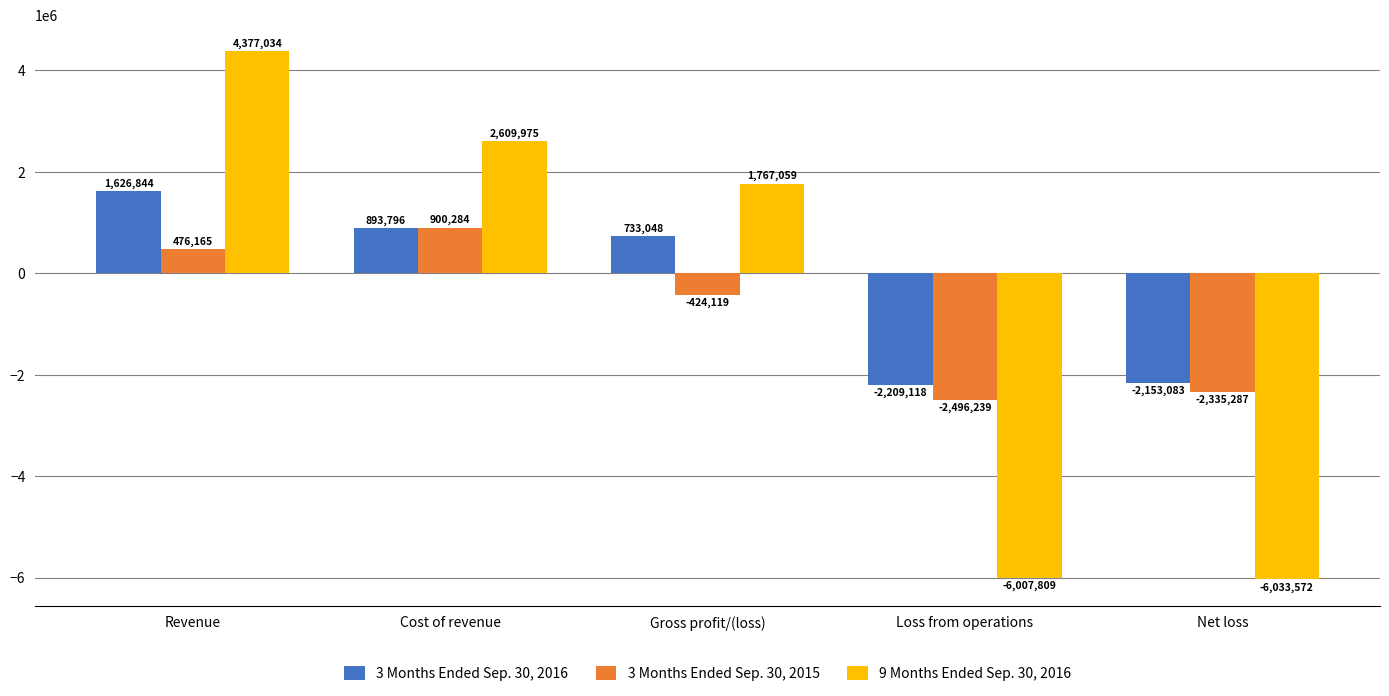

What is the maximum value for 3 Months Ended Sep. 30, 2015?

900284